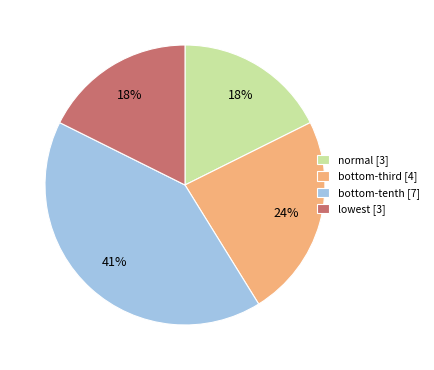

What is the largest slice in the pie chart?

bottom-tenth [7]